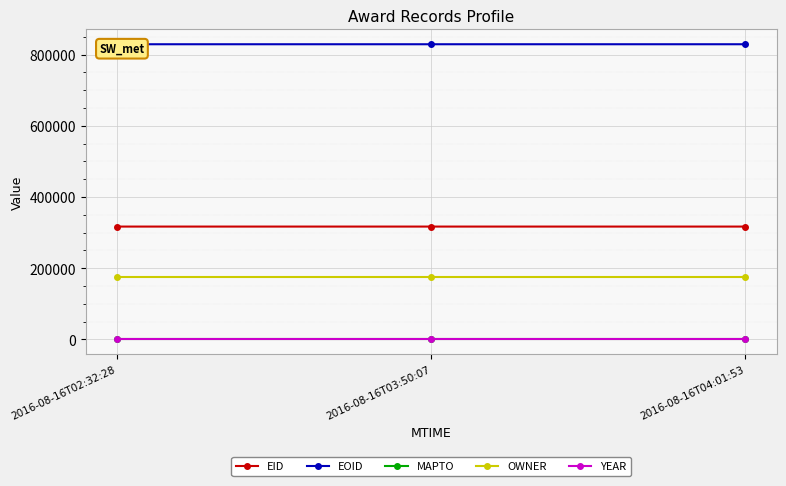

What is the difference between the highest and lowest values at 2016-08-16T04:01:53?

828845